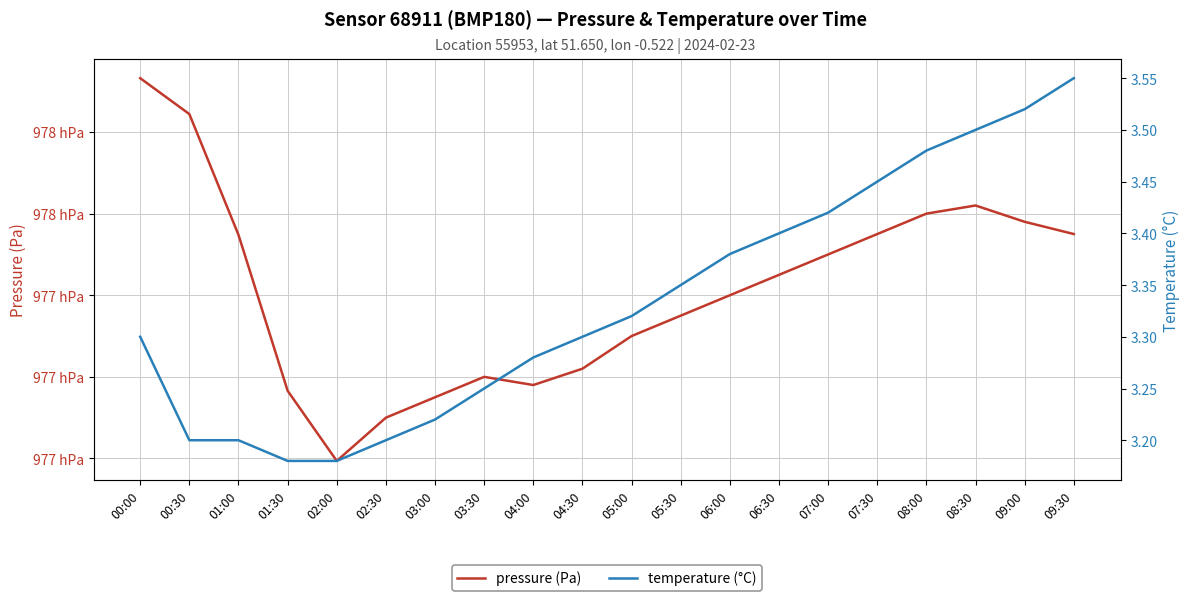

What is the value of the pressure (Pa) point at the 3rd from the left?

97754.8